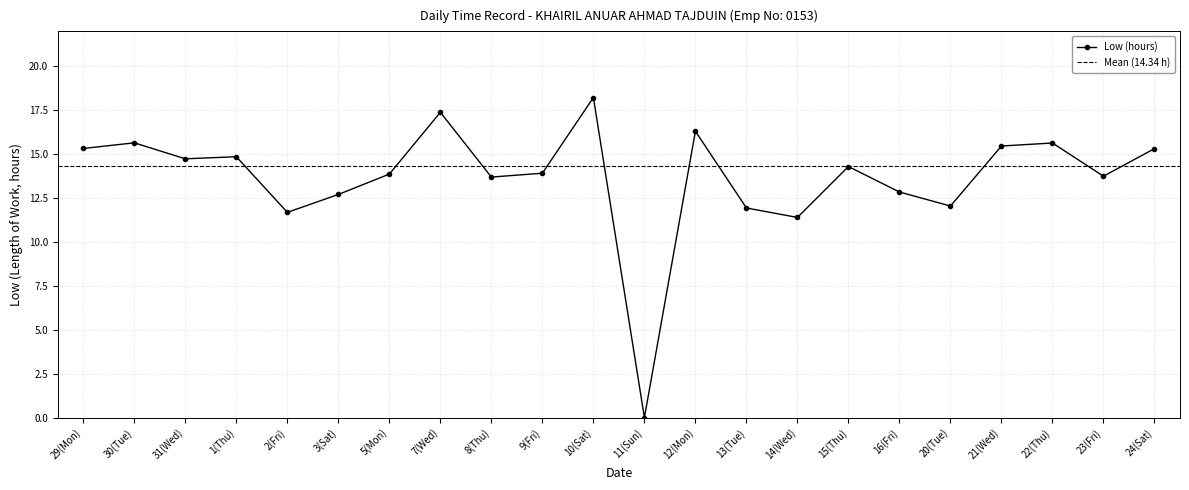

What is the label of the 1st point from the left?

29(Mon)